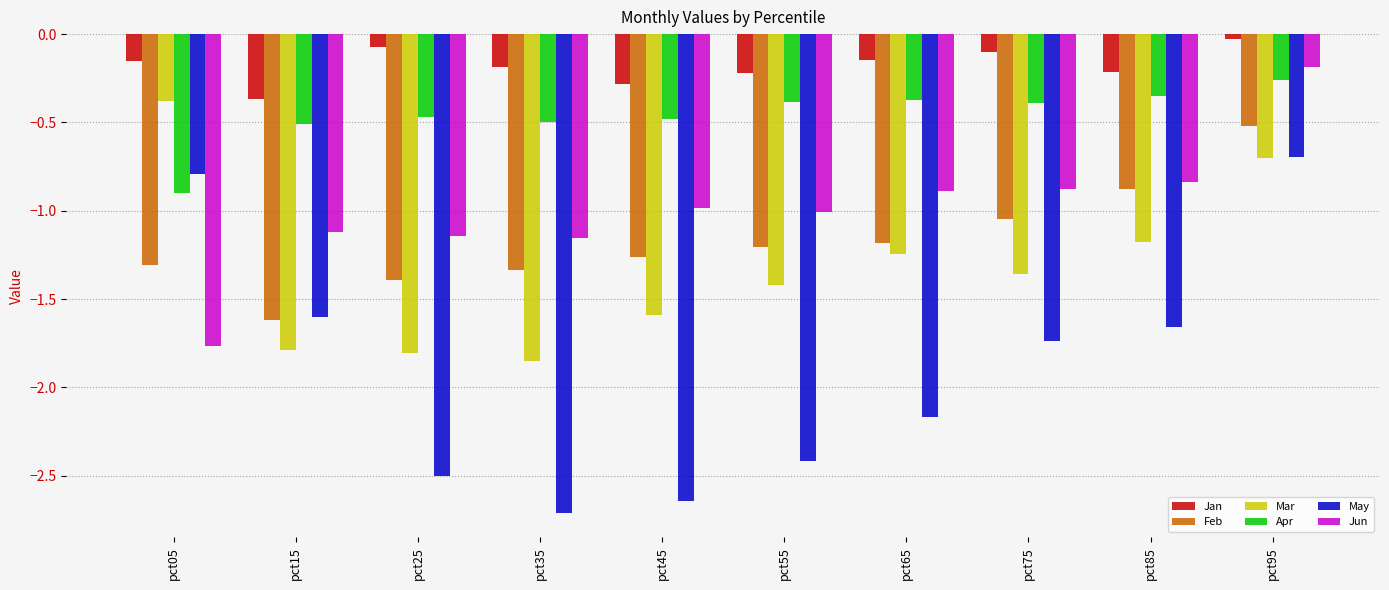

What is the maximum value for May?

-0.7